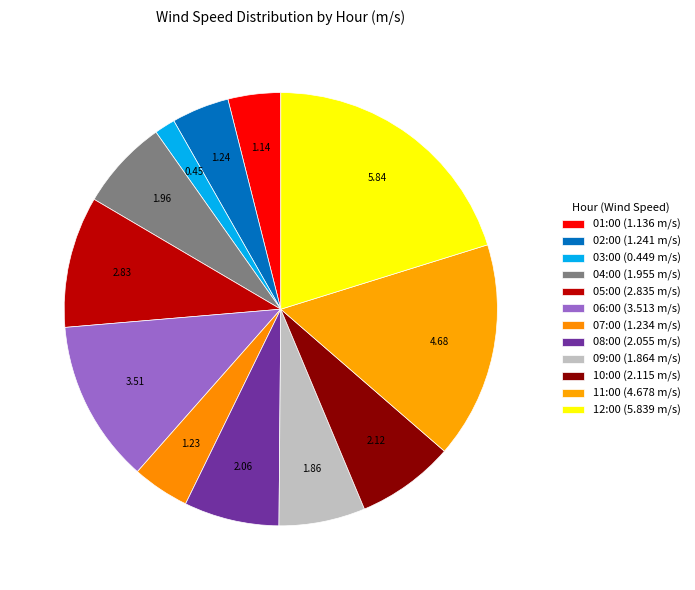

Does 09:00 account for over 50% of the chart?

No